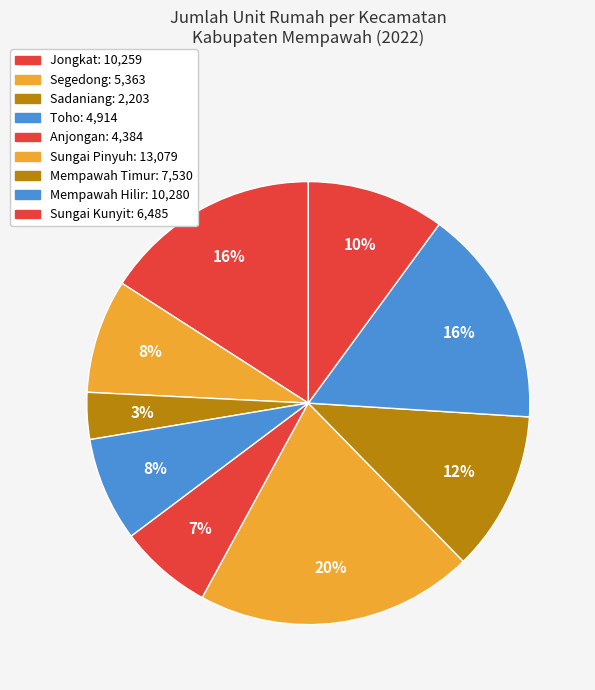

Count the number of slices in the pie.

9